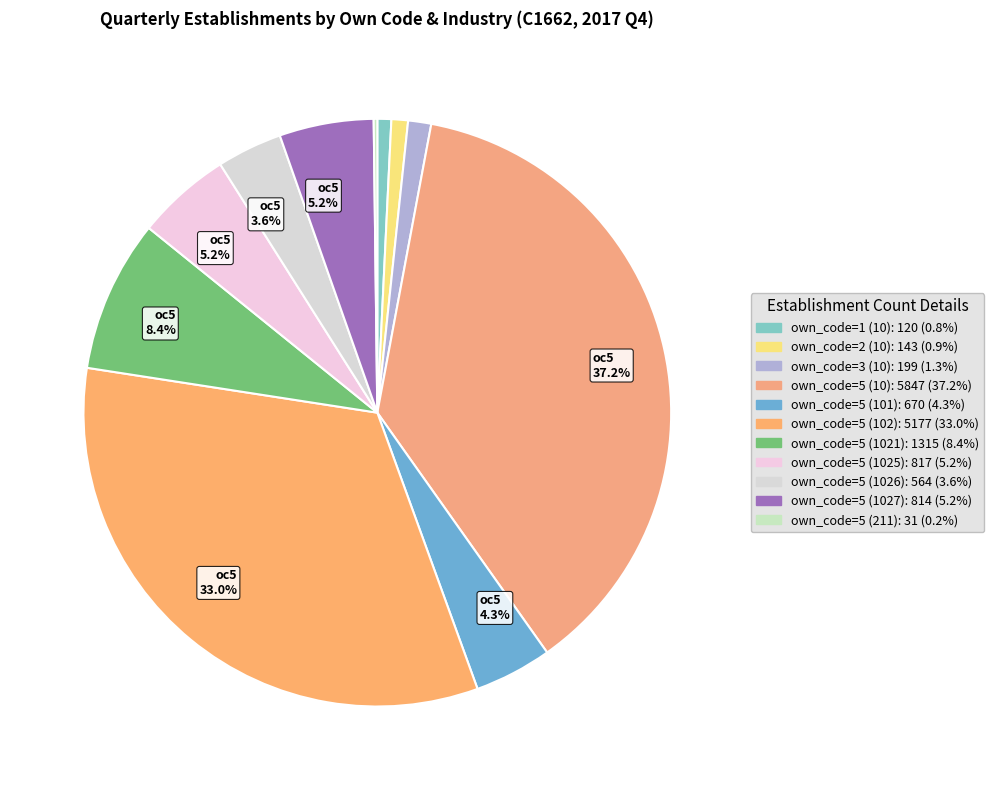

What is the smallest slice in the pie chart?

own_code_5_211